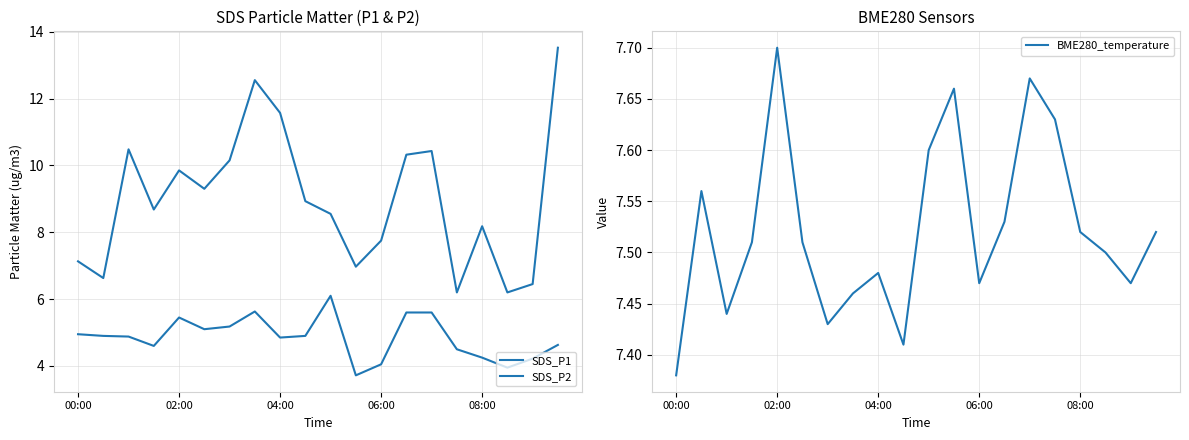

How many data points in SDS_P1 are less than 8?

7